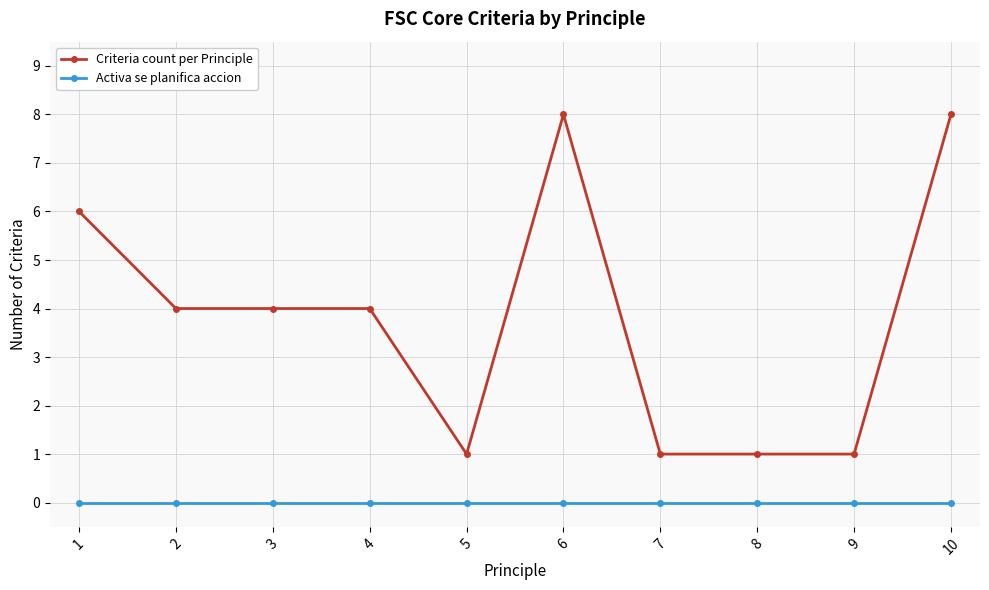

At how many categories does at least one series exceed 3?

6